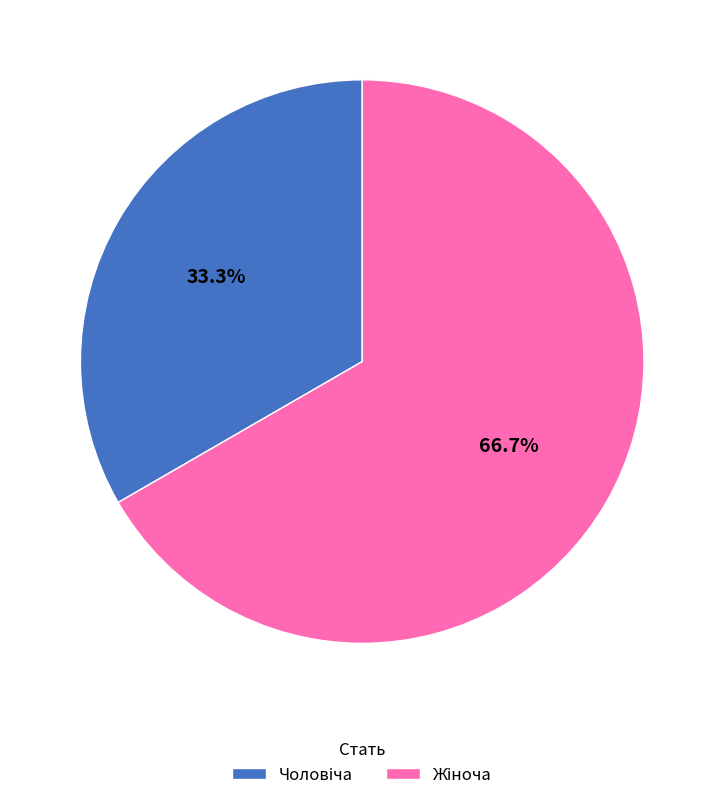

Is there any slice that represents more than half of the pie?

Yes